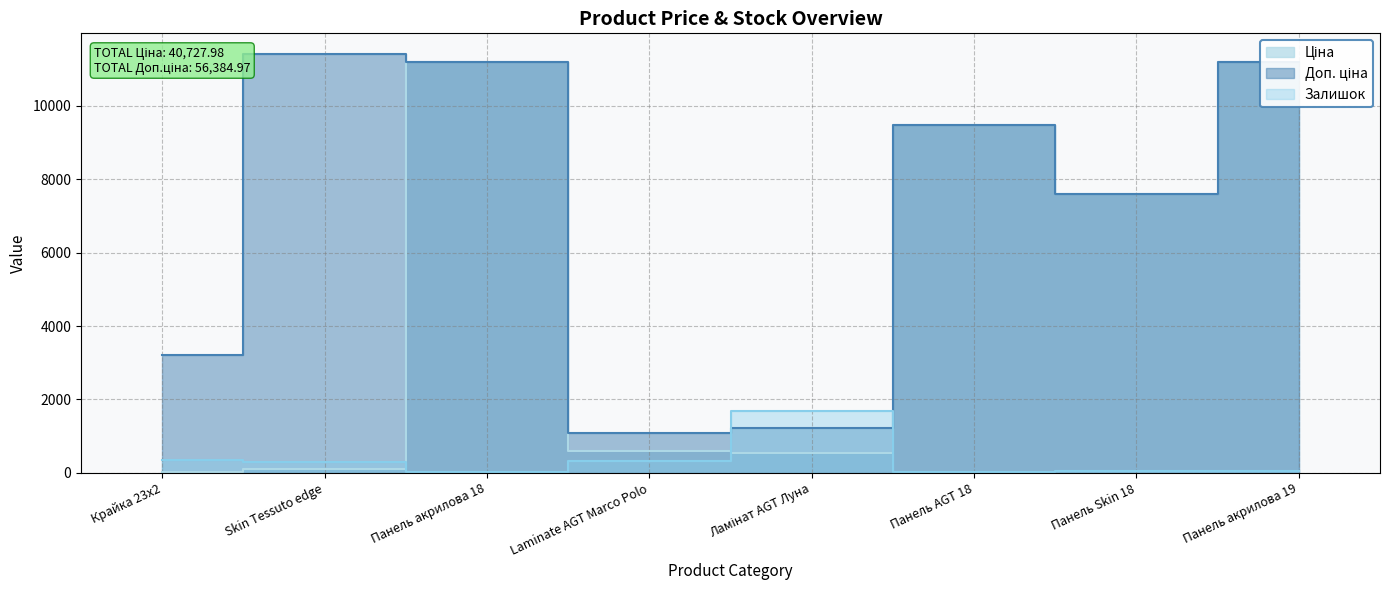

Between Панель акрилова 18 and Панель AGT 18, which series saw the biggest shift?

Ціна